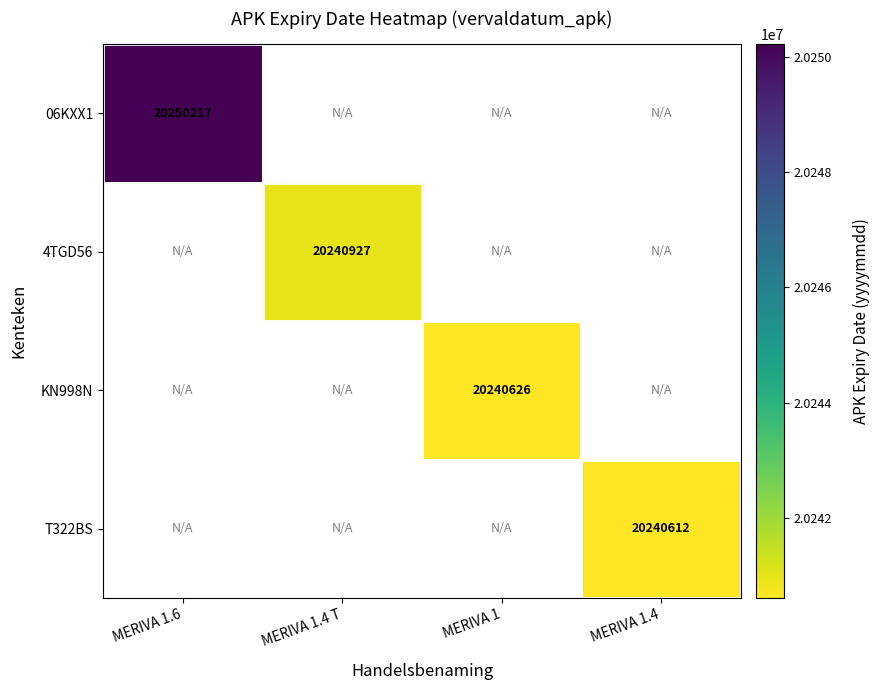

At which category does the chart reach its peak across all series?

MERIVA 1.6